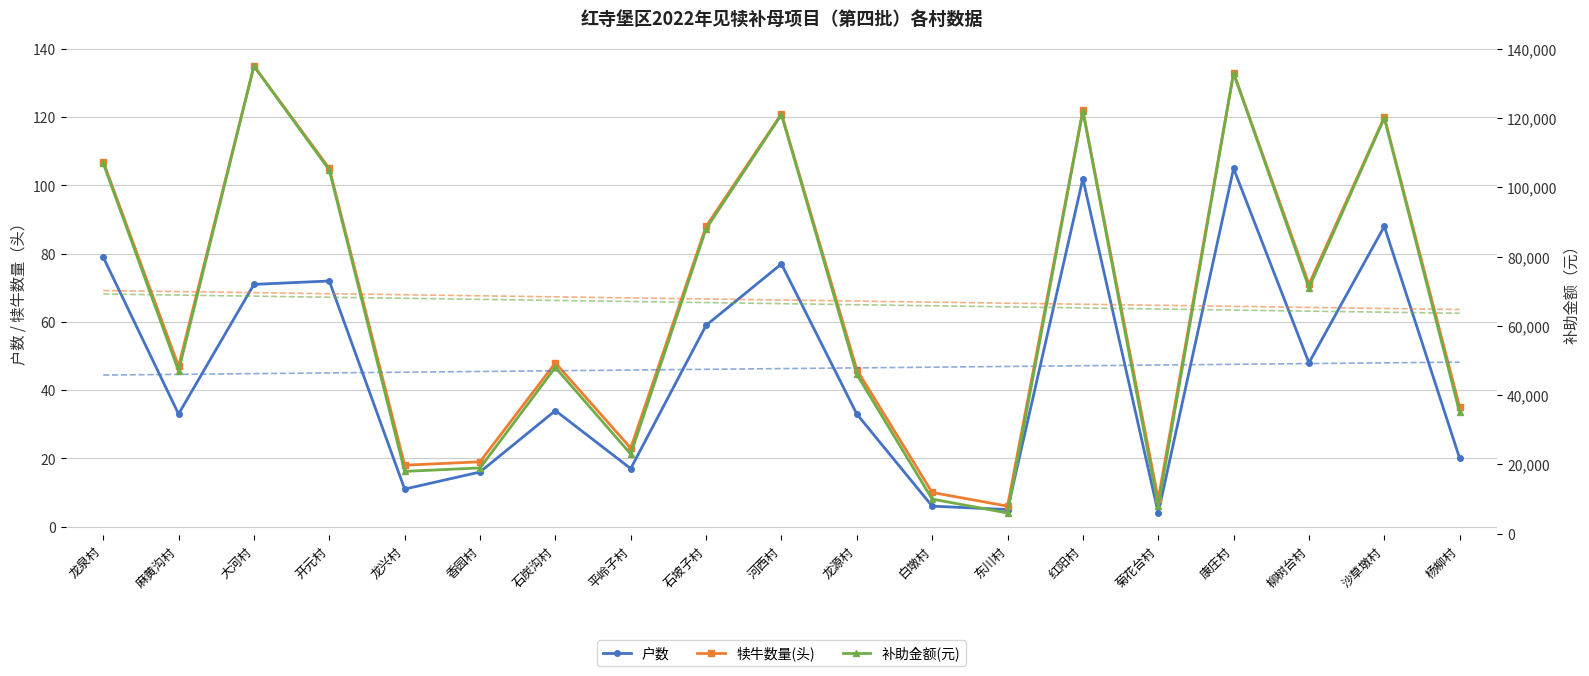

Does the chart have visible grid lines?

Yes